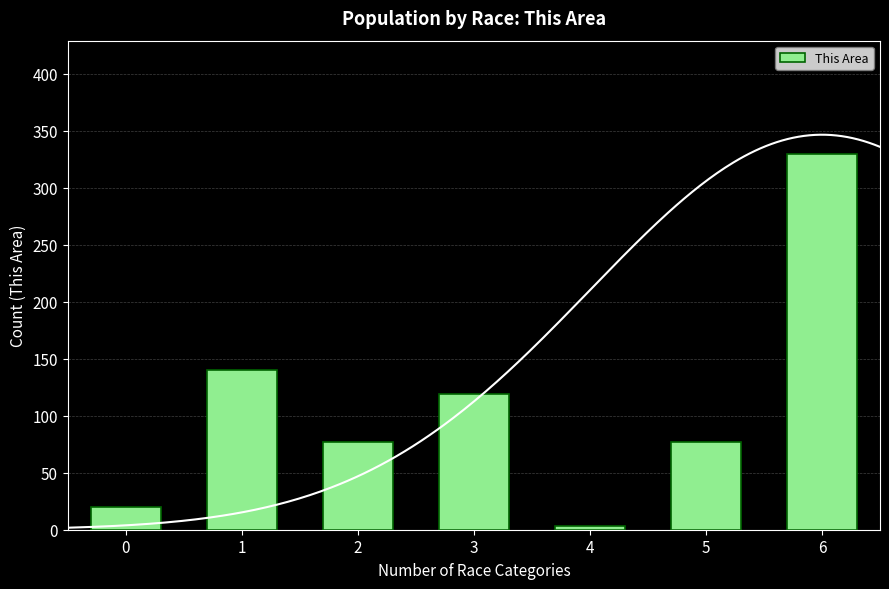

Is it true that the value at 4 is 3?

True